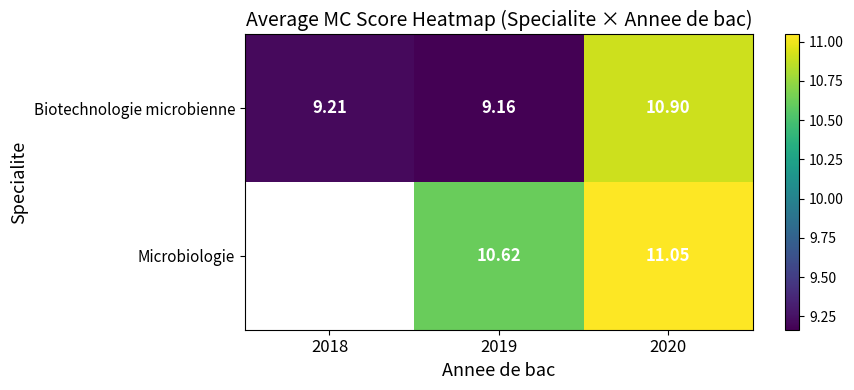

Between 2020 and 2019, which is larger?

2020